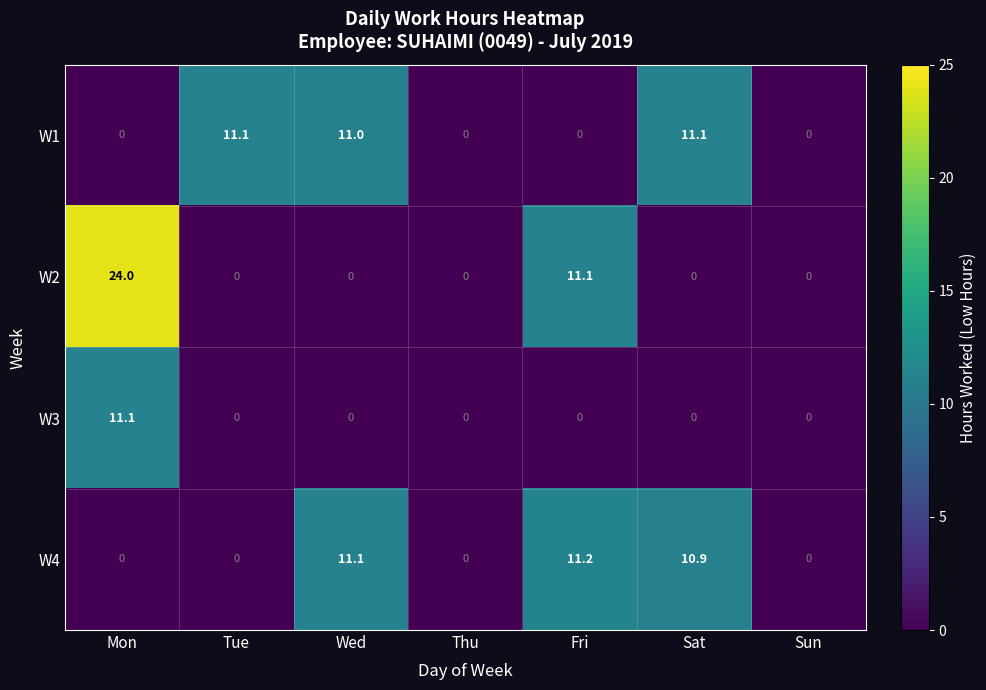

Which series has the largest total across all categories?

W2